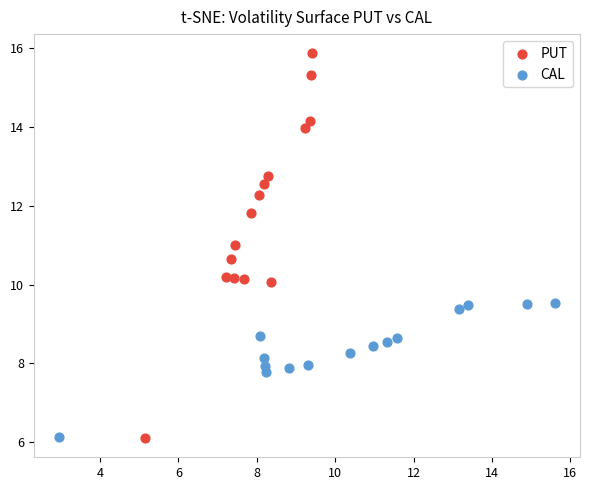

Which series has the widest spread of Y values?

PUT